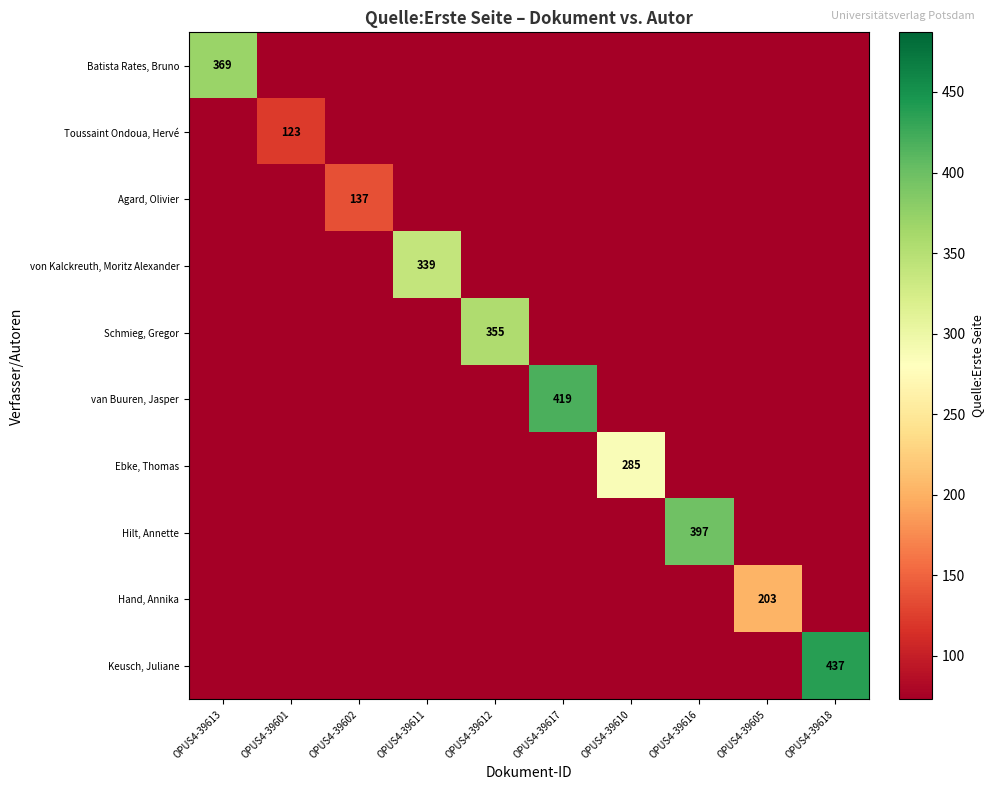

At which category is the sum across all series the highest?

OPUS4-39618